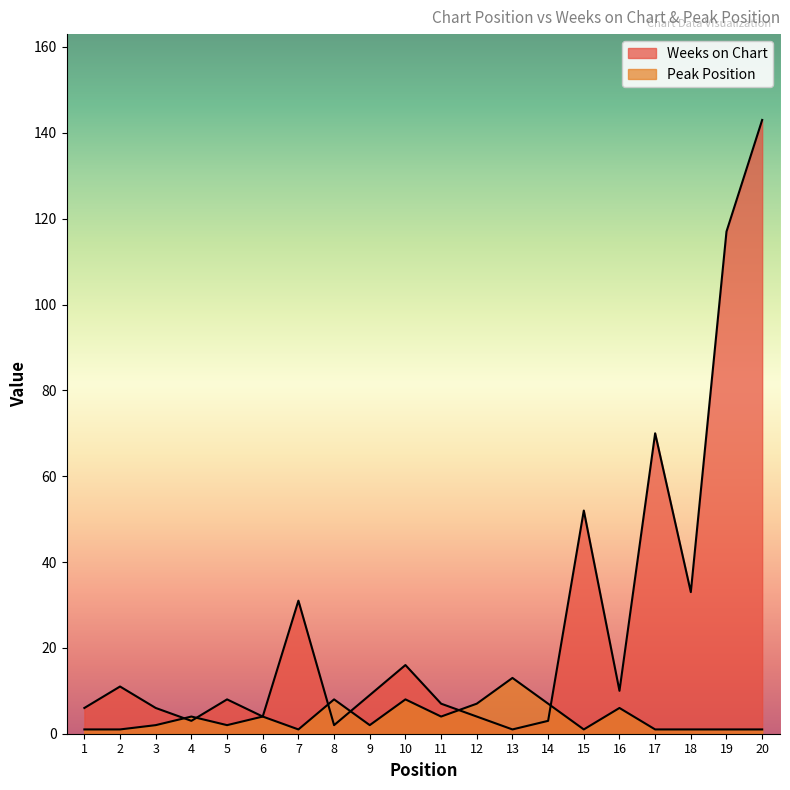

True or false: Weeks on Chart has a value of 7 at 16.

False